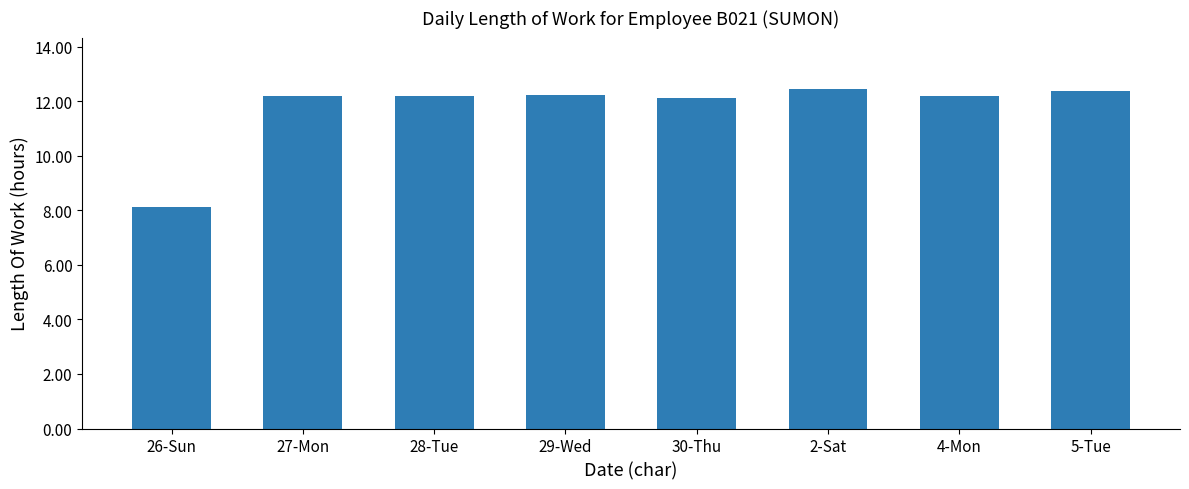

At which label does the data first exceed 12?

27-Mon